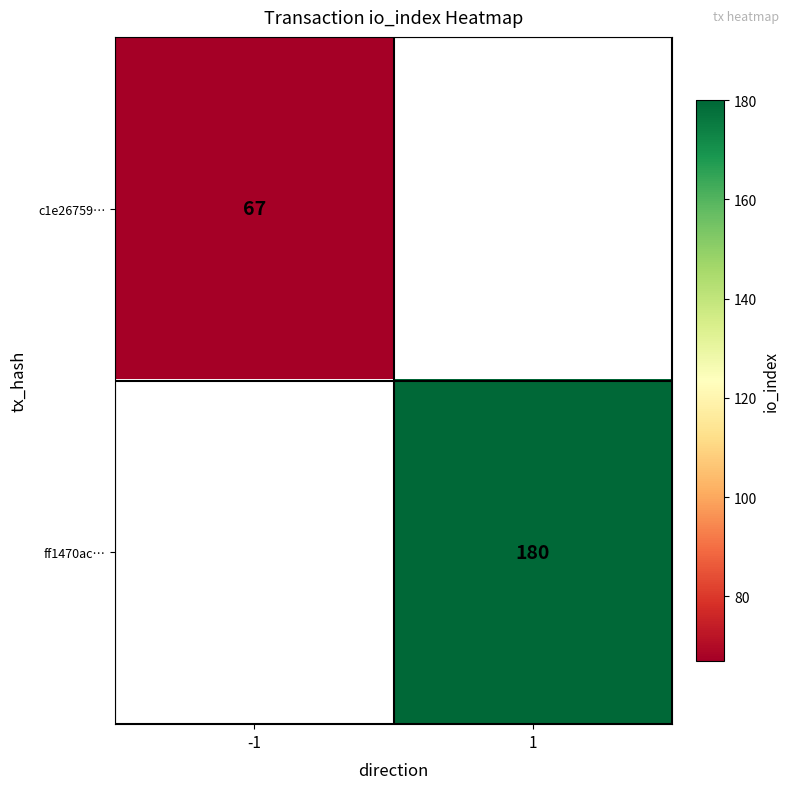

How many distinct data groups are displayed?

2